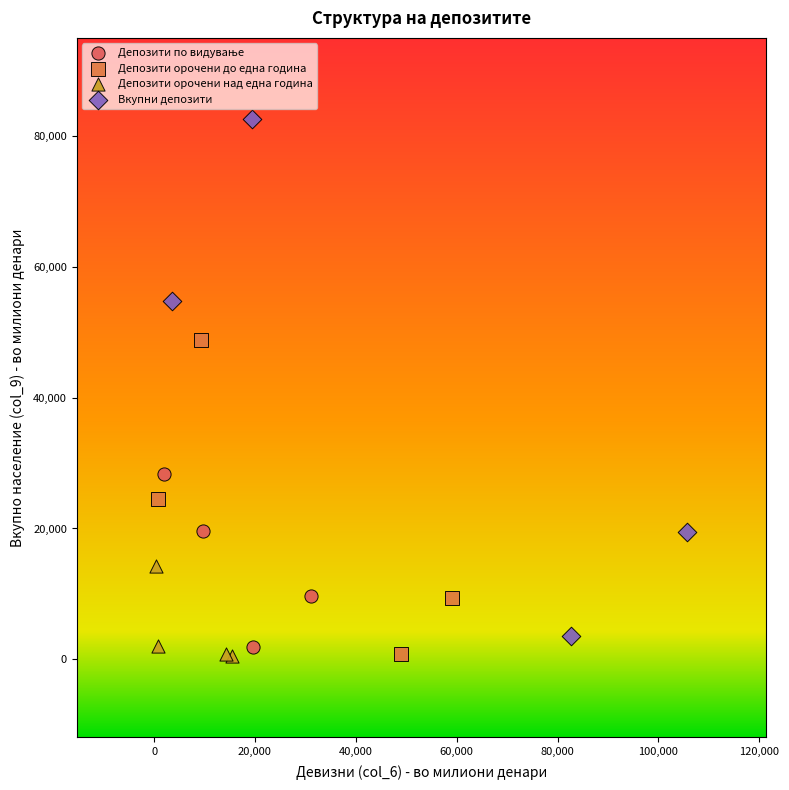

Which series contains the highest Y value?

Вкупни депозити